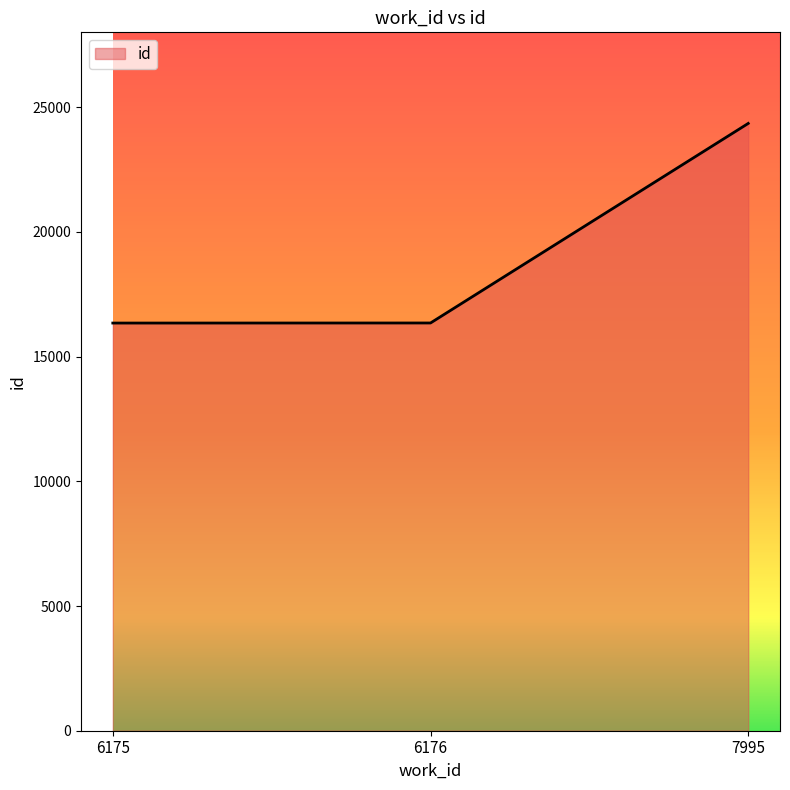

Approximately how many times larger is the value at 7995 compared to 6175?

1.5